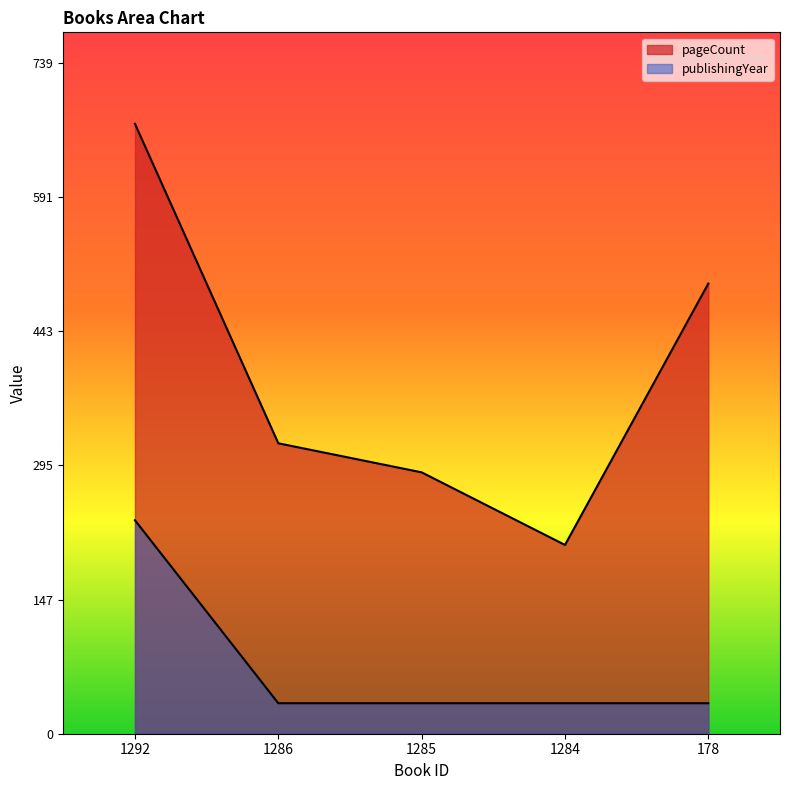

Which label corresponds to the largest value in the chart?

1292